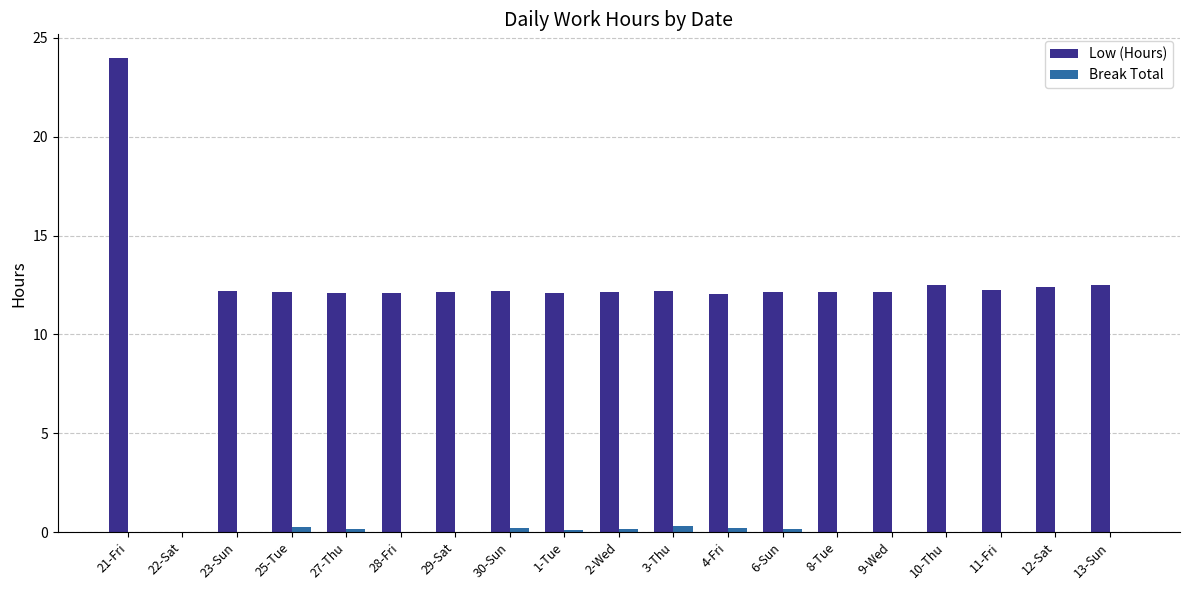

What is the highest value of the Break Total series?

0.3